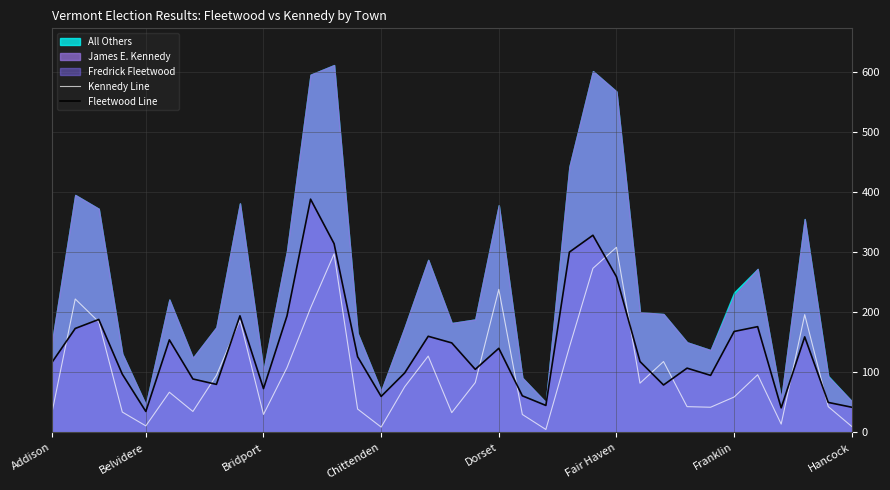

Which series ends up on top after the final intersection of Fleetwood Line and Kennedy Line?

Fleetwood Line